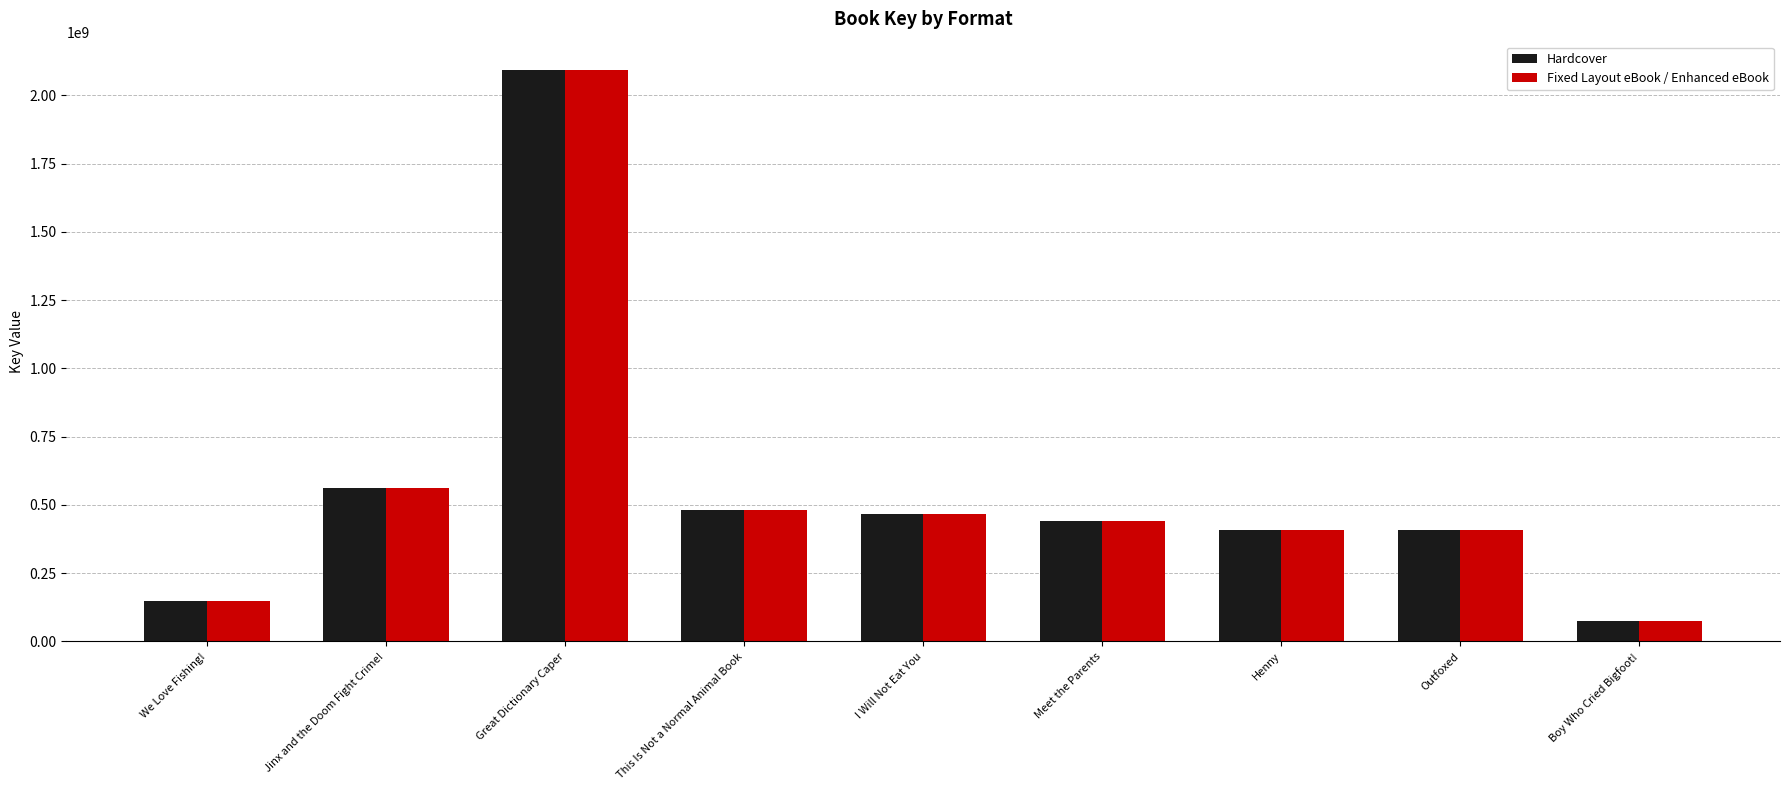

At which label is Hardcover closest to 1082655923?

Jinx and the Doom Fight Crime!